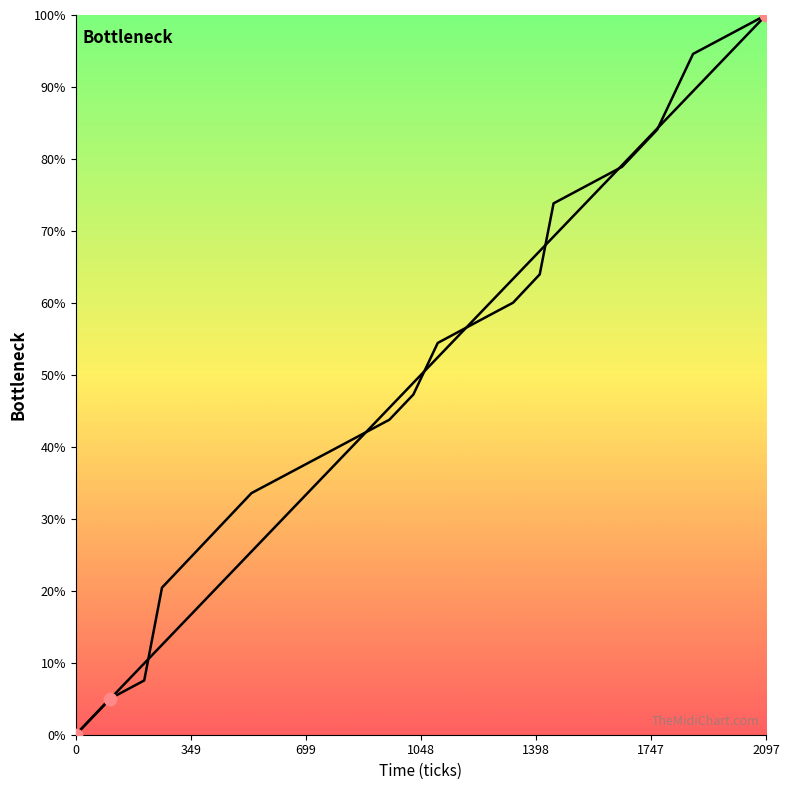

At which category is the sum across all series the highest?

2097